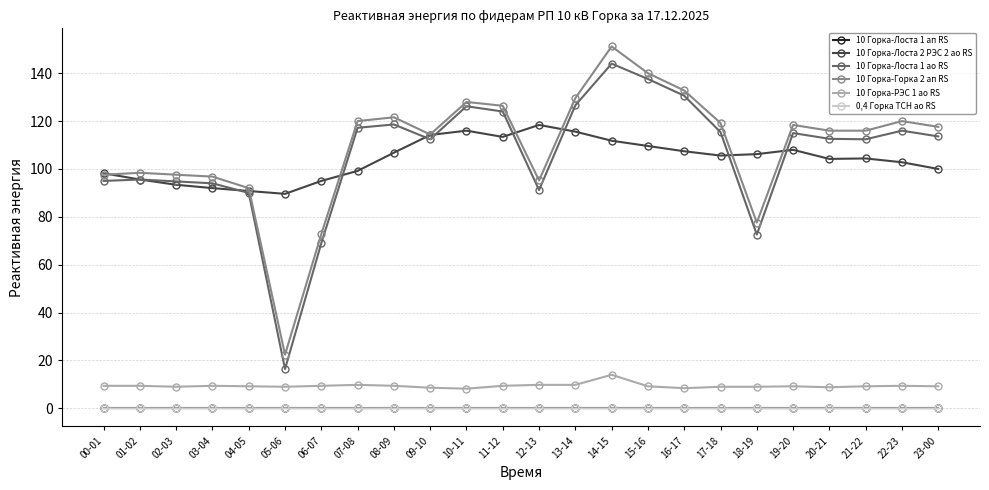

Which series has the widest spread of values?

10 Горка-Горка 2 ап RS